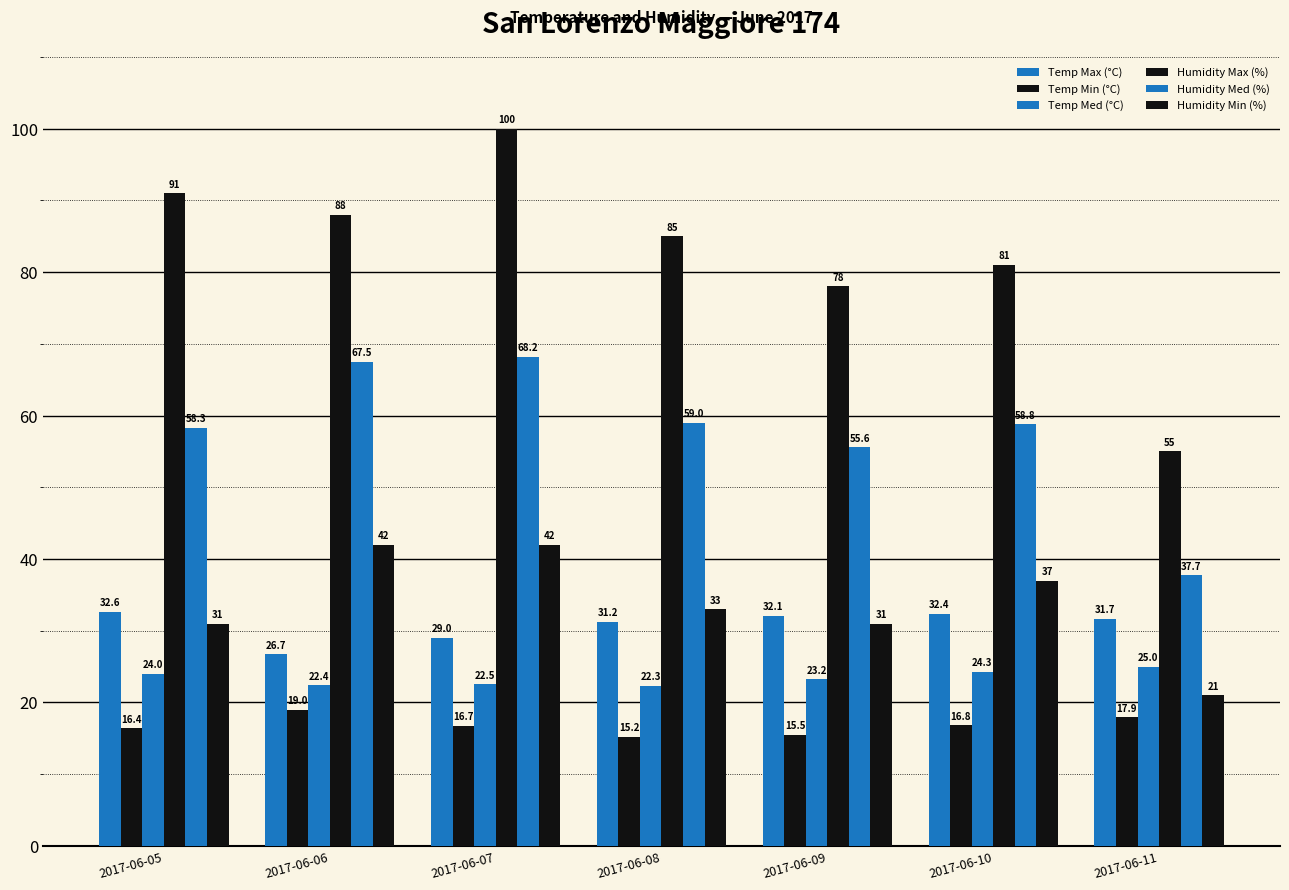

Which series has the largest range (max minus min)?

Humidity Max (%)